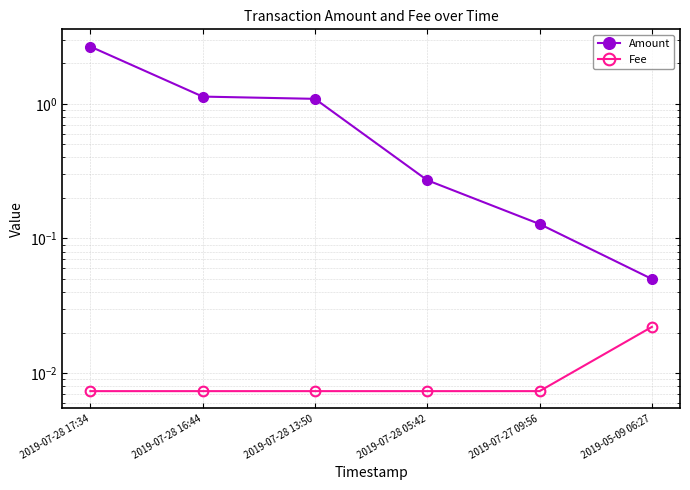

True or false: Fee has more than 2 interior local peaks.

False